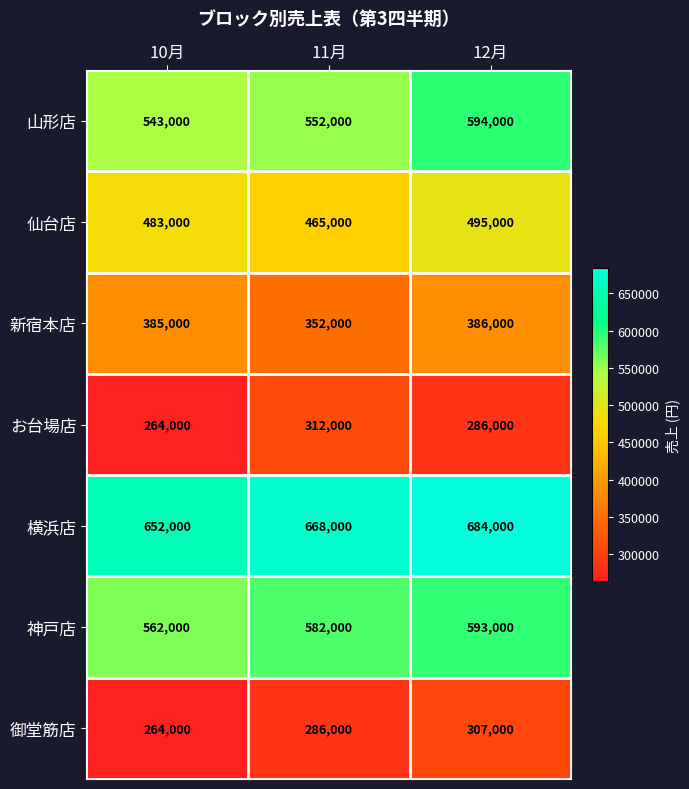

What is the highest value of the 御堂筋店 series?

307000